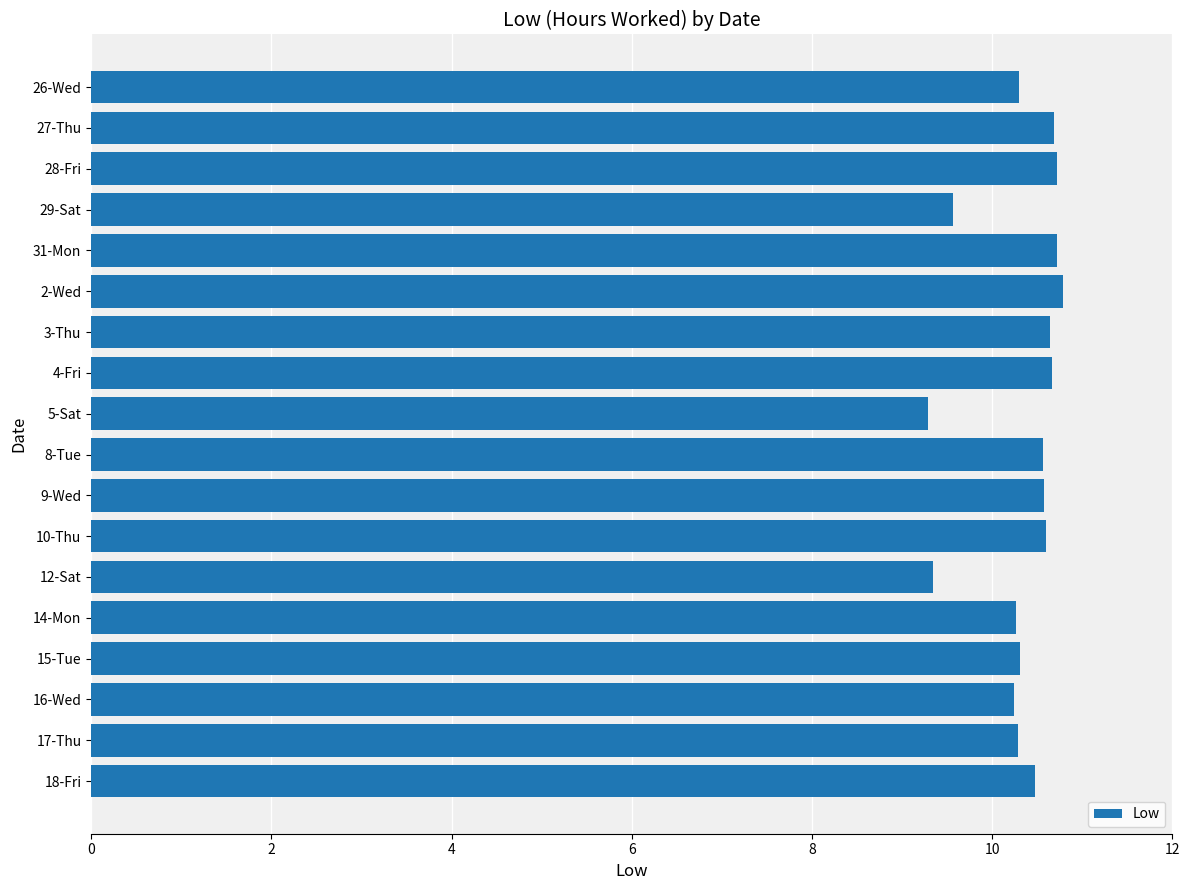

Count the values in the range 10 to 11.

15